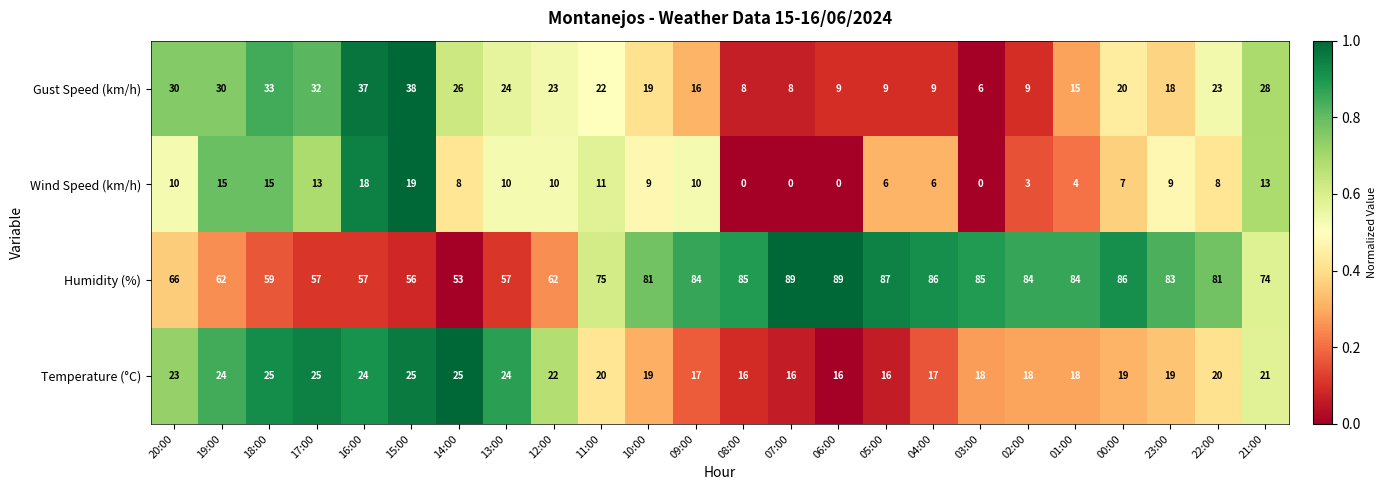

What is the minimum value for Gust Speed (km/h)?

6